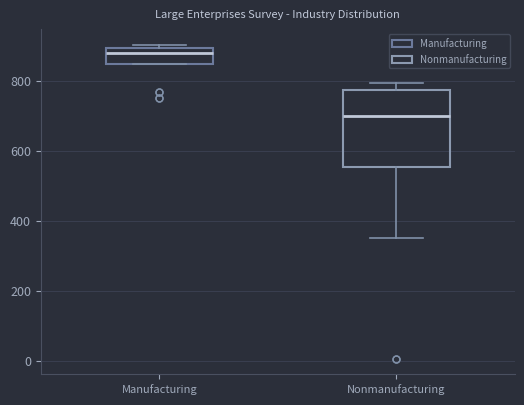

Comparing the boxes themselves (not the whiskers), which one is the tallest?

Nonmanufacturing